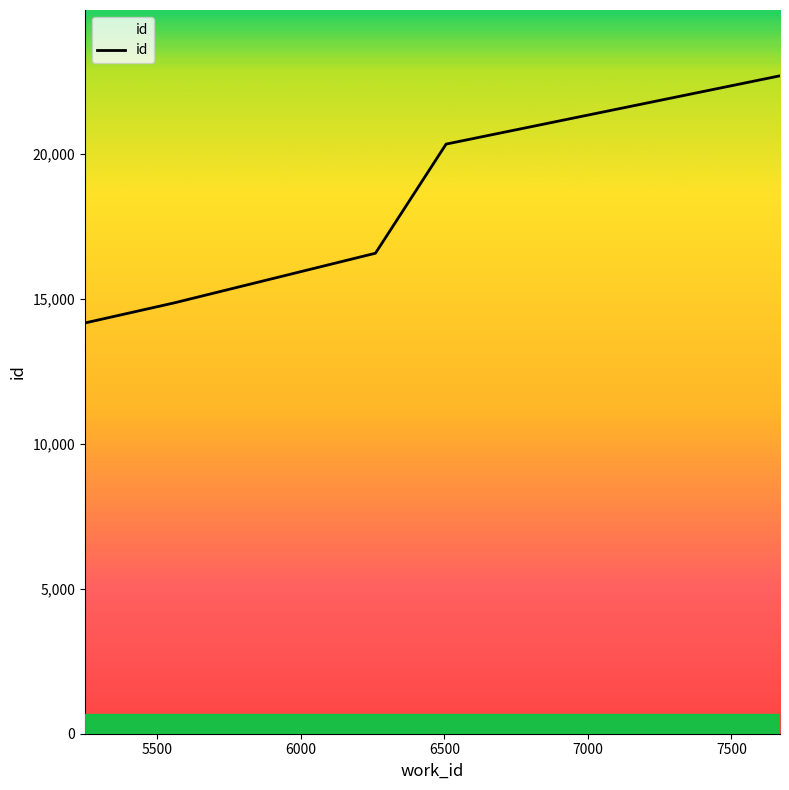

What is the average value?

17719